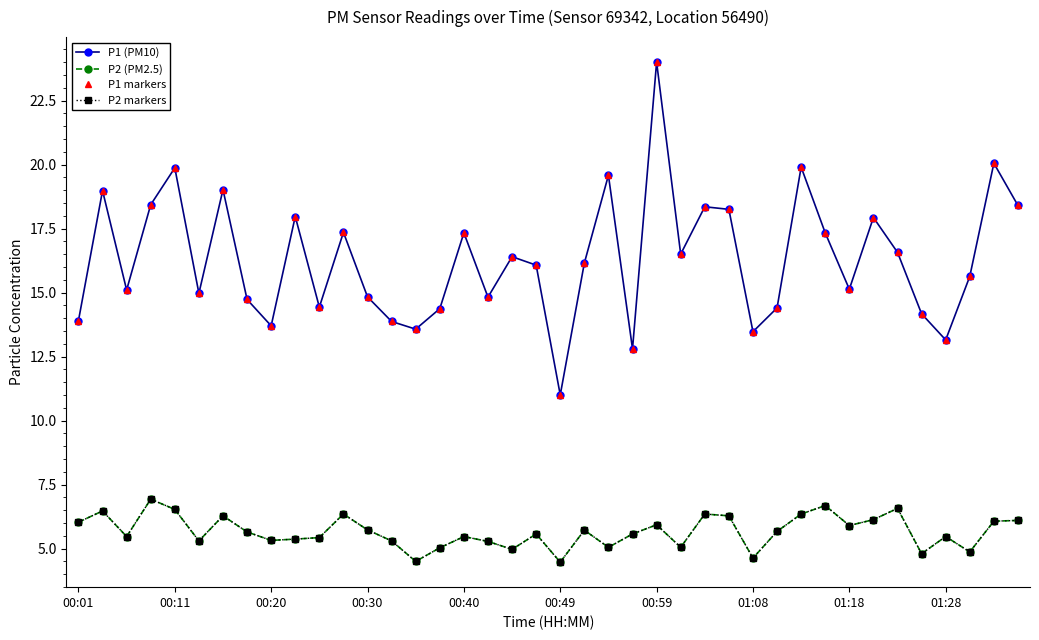

Does the chart have visible grid lines?

No